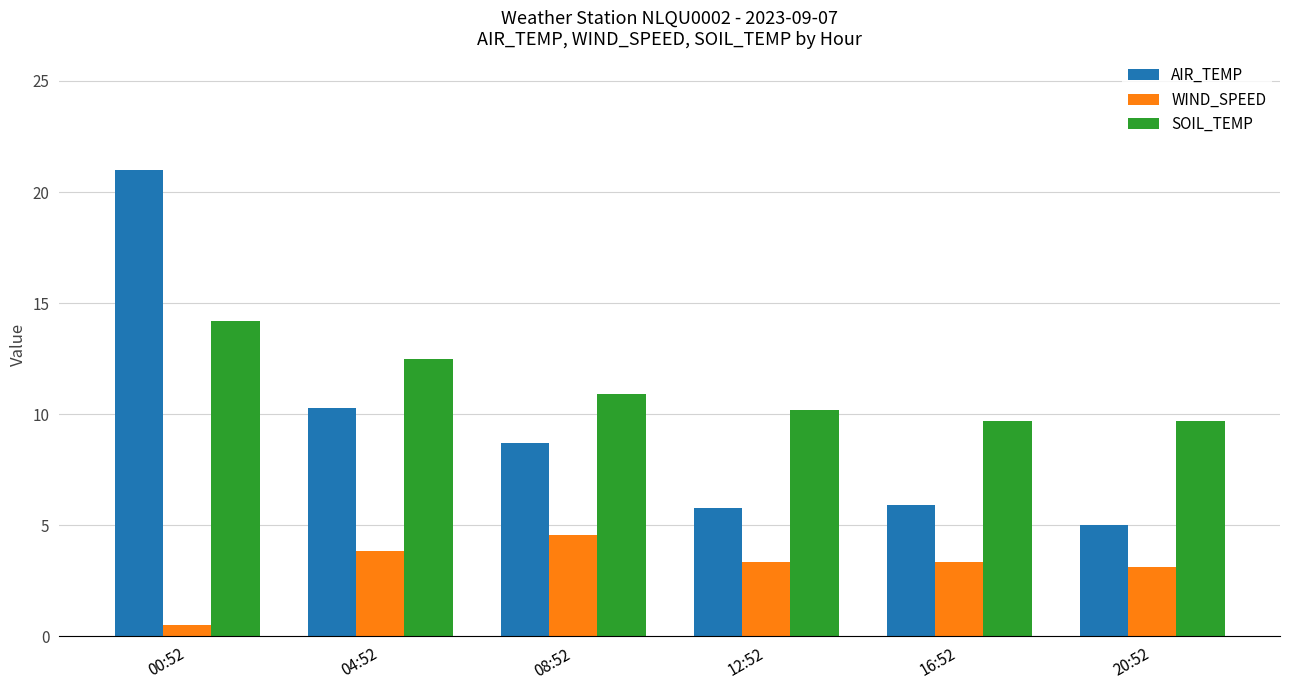

What is the sum of all AIR_TEMP values?

56.7